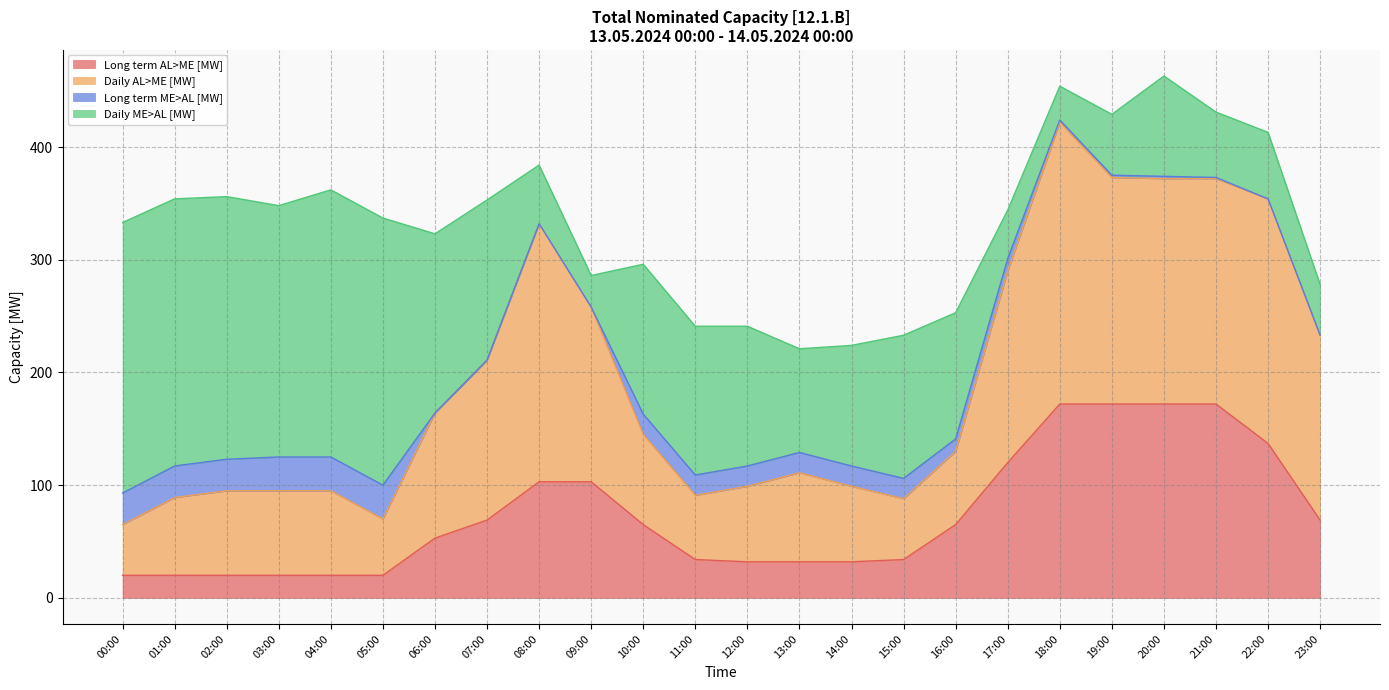

Is it true that Long term AL>ME [MW] equals 7 at 14:00?

False